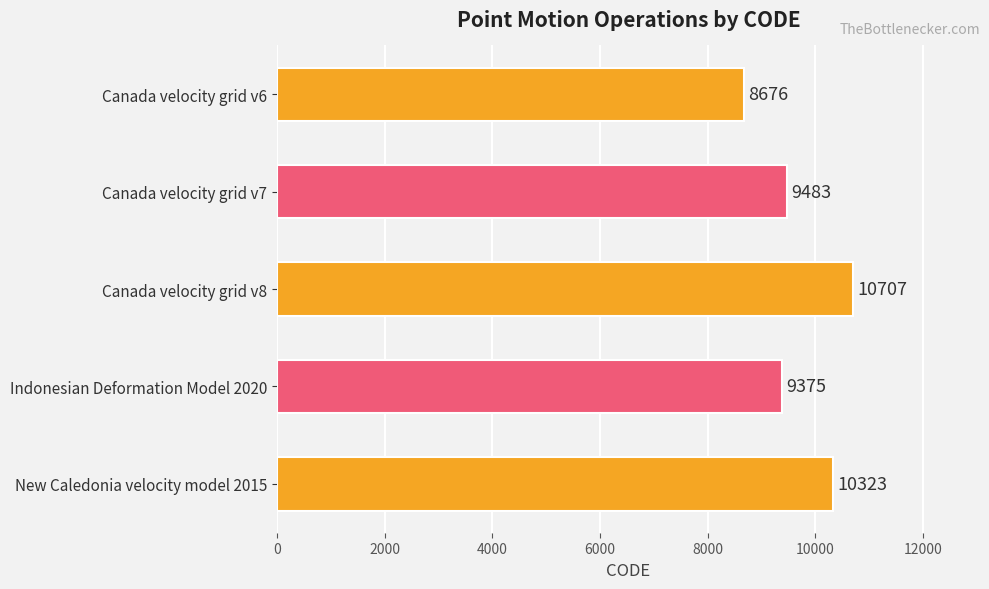

Where is the data nearest to the value 9691?

Canada velocity grid v7